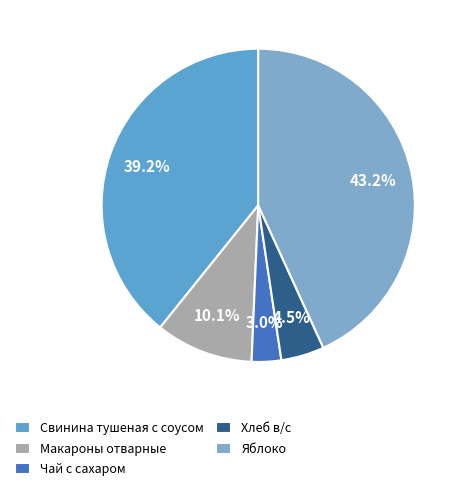

To the nearest percent, what is the difference between the Чай с сахаром and Макароны отварные slice percentages?

7%